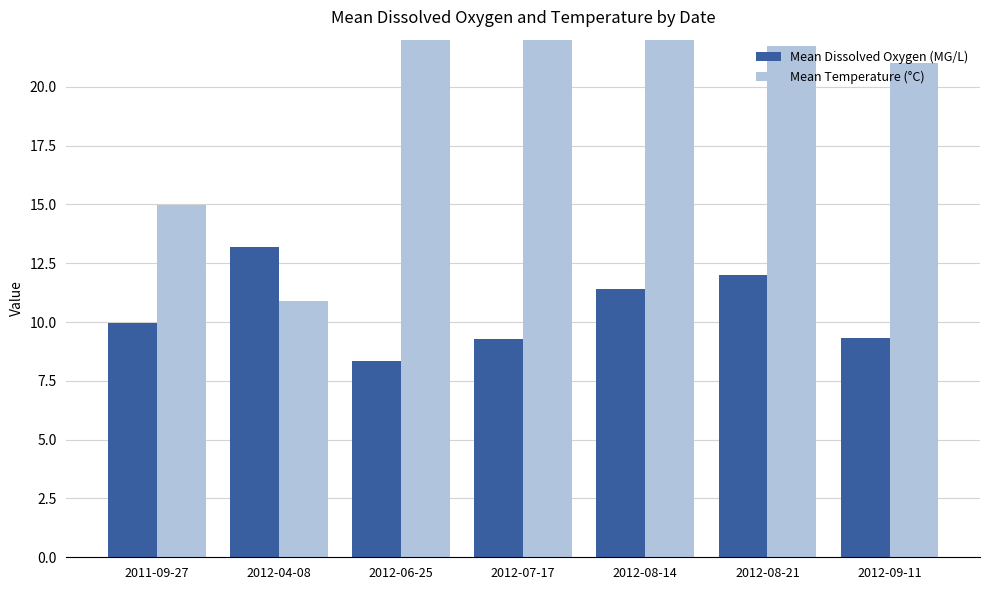

What value does the Mean Dissolved Oxygen (MG/L) series have at 2012-04-08?

13.2